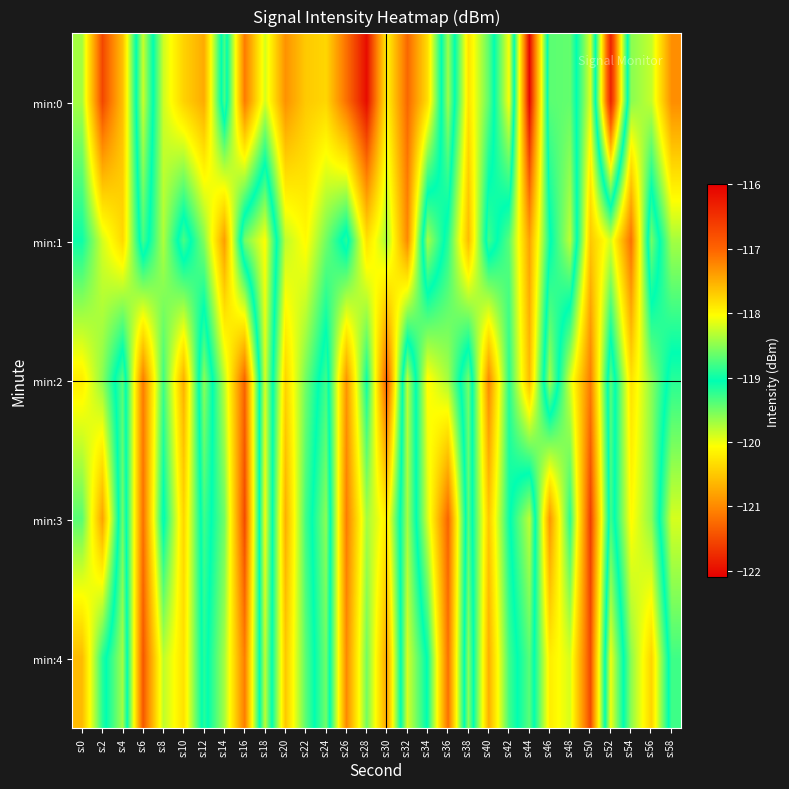

Between s:40 and s:38, which is larger?

s:40